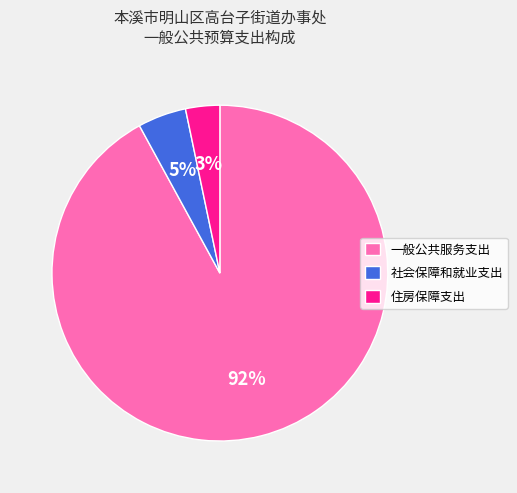

Is there a majority slice in this chart?

Yes